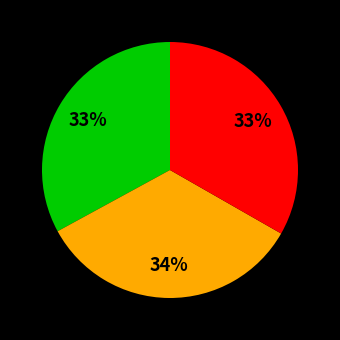

How many slices are in this pie chart?

3